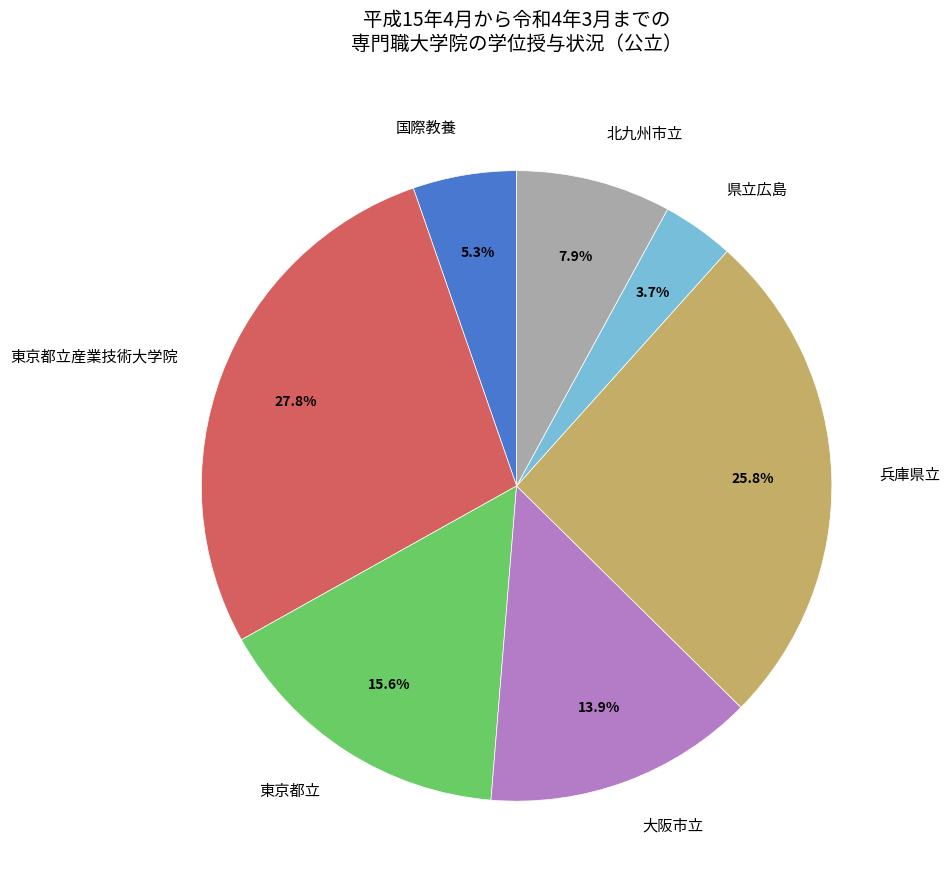

How much of the chart is everything except 兵庫県立?

74.2%